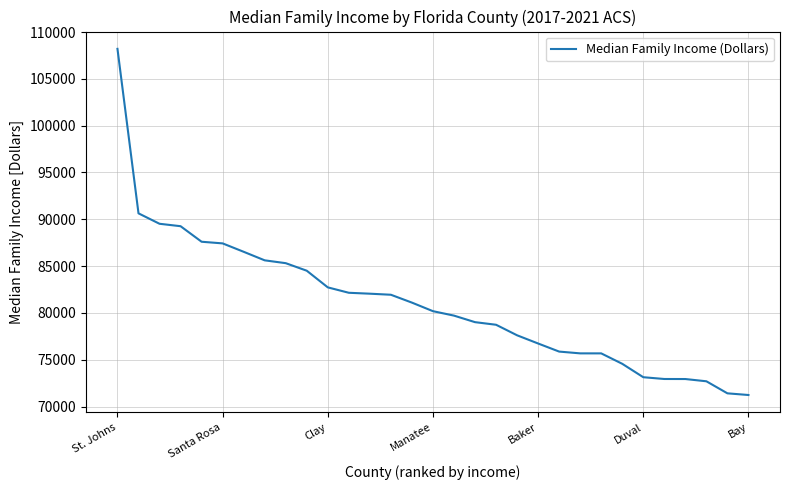

What is the greatest value displayed?

108205